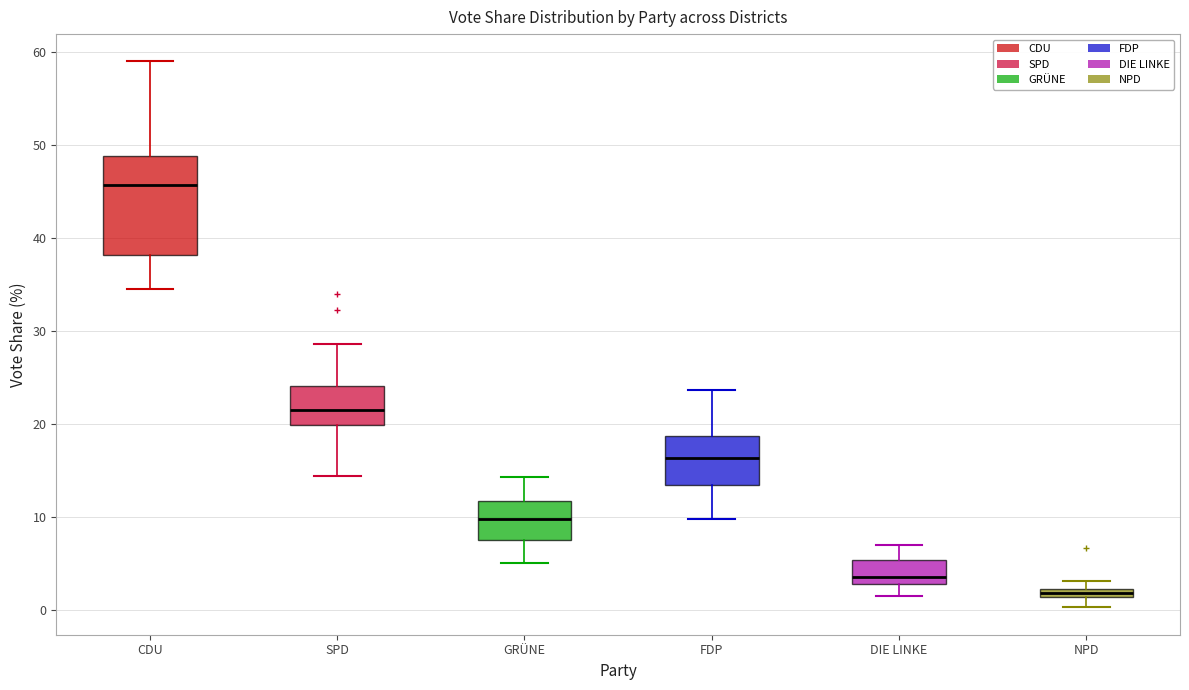

Which box has the highest median line?

CDU